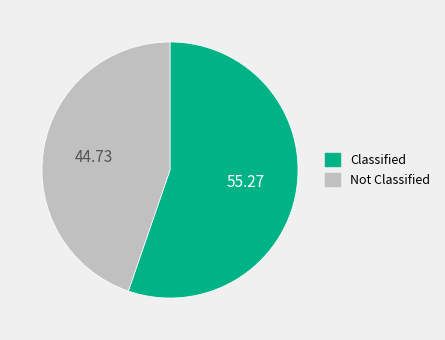

Approximately how many times larger is the value at Not Classified compared to Classified?

0.8